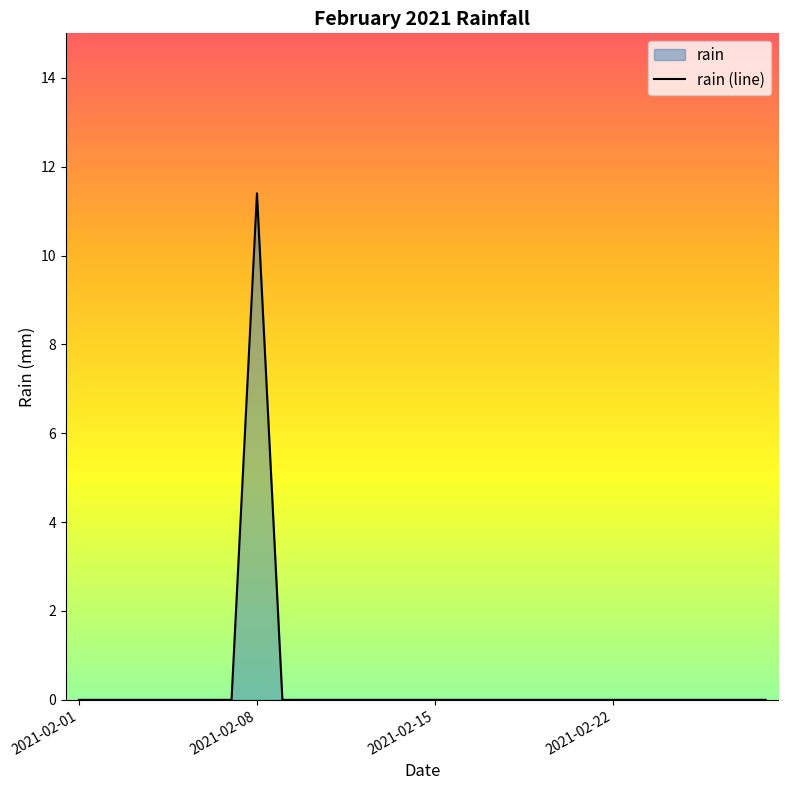

What is the maximum value shown in the chart?

11.4